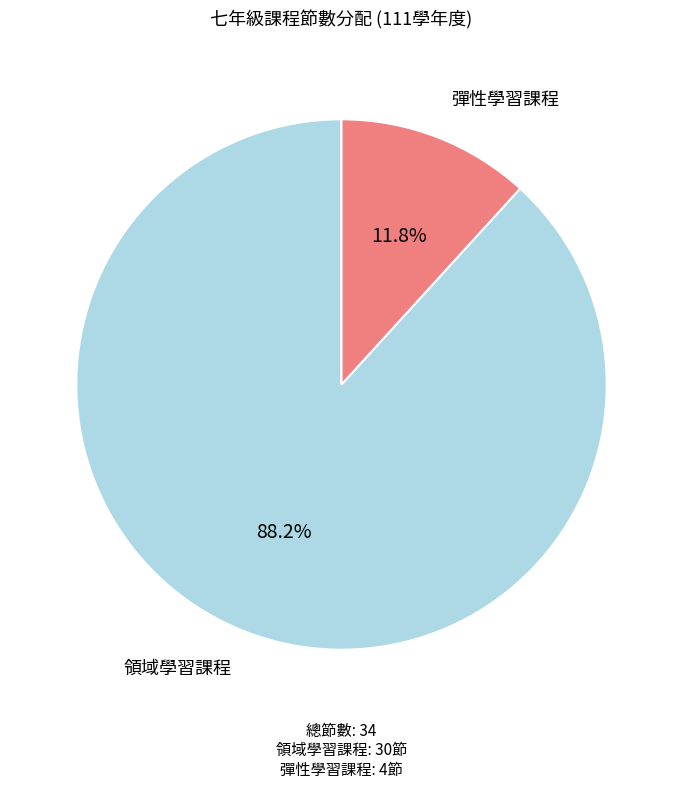

Combined, do 領域學習課程 and 彈性學習課程 account for over 50%?

Yes